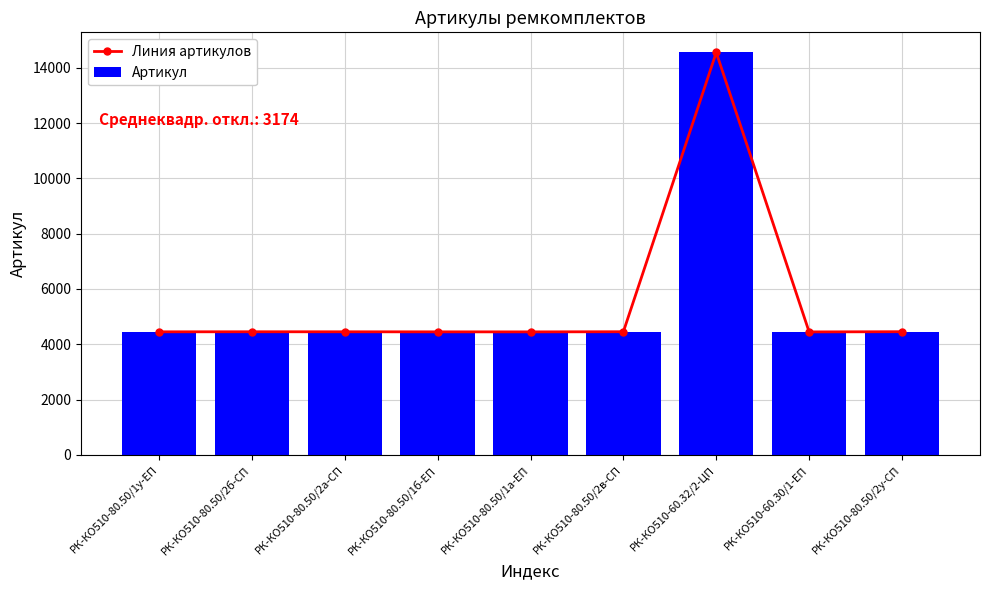

What is the label of the 2nd bar from the right?

РК-КО510-60.30/1-ЕП